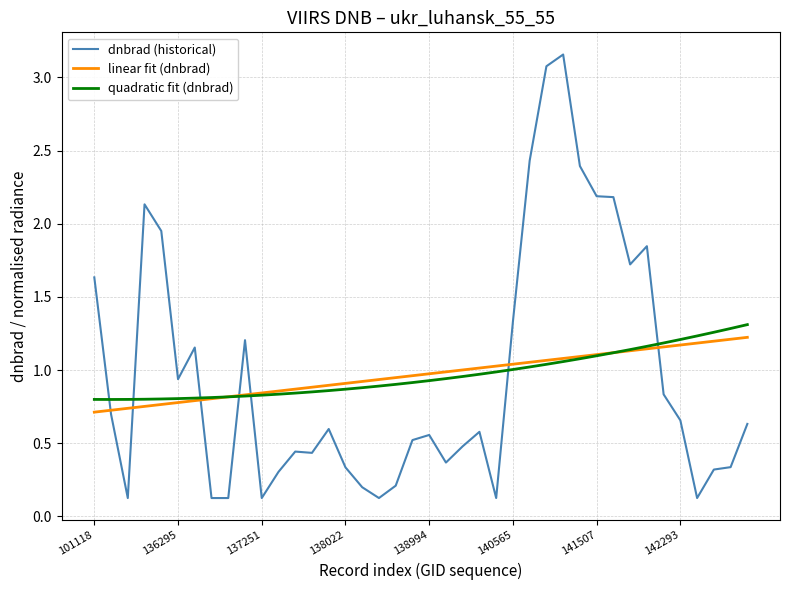

True or false: quadratic fit (dnbrad) and dnbrad (historical) cross at least once.

True